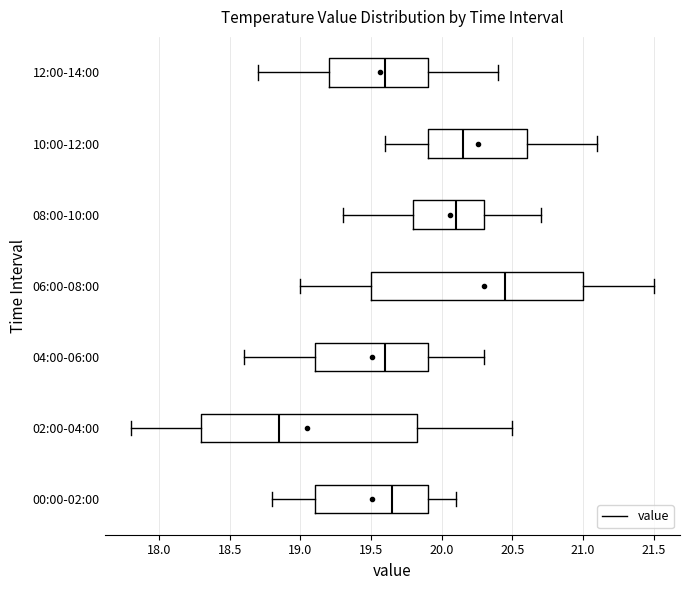

Reading bottom to top, transcribe this box plot: for each box, give where its median line is, the range the box spans, and where its two whiskers end, as read against the x-axis. The values are not printed on the chart, so give them approximately, as read against the axis.

00:00-02:00: median 19.65, box 19.10 to 19.90, whiskers 18.80 to 20.10
02:00-04:00: median 18.85, box 18.30 to 19.85, whiskers 17.80 to 20.50
04:00-06:00: median 19.60, box 19.10 to 19.90, whiskers 18.60 to 20.30
06:00-08:00: median 20.45, box 19.50 to 21.00, whiskers 19.00 to 21.50
08:00-10:00: median 20.10, box 19.80 to 20.30, whiskers 19.30 to 20.70
10:00-12:00: median 20.15, box 19.90 to 20.60, whiskers 19.60 to 21.10
12:00-14:00: median 19.60, box 19.20 to 19.90, whiskers 18.70 to 20.40